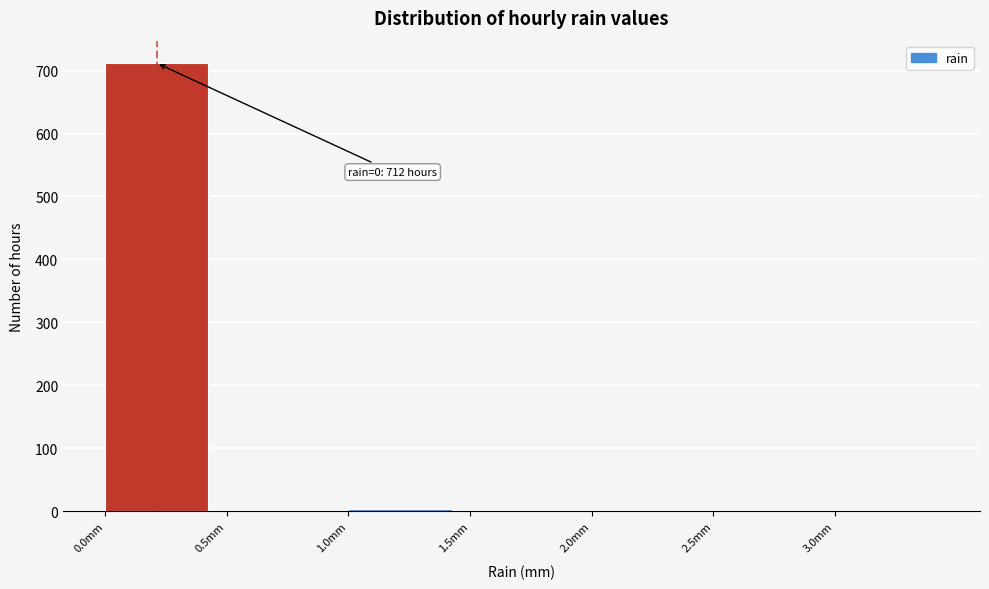

Over which range of the x-axis is the bar tallest?

0.0 to 0.5